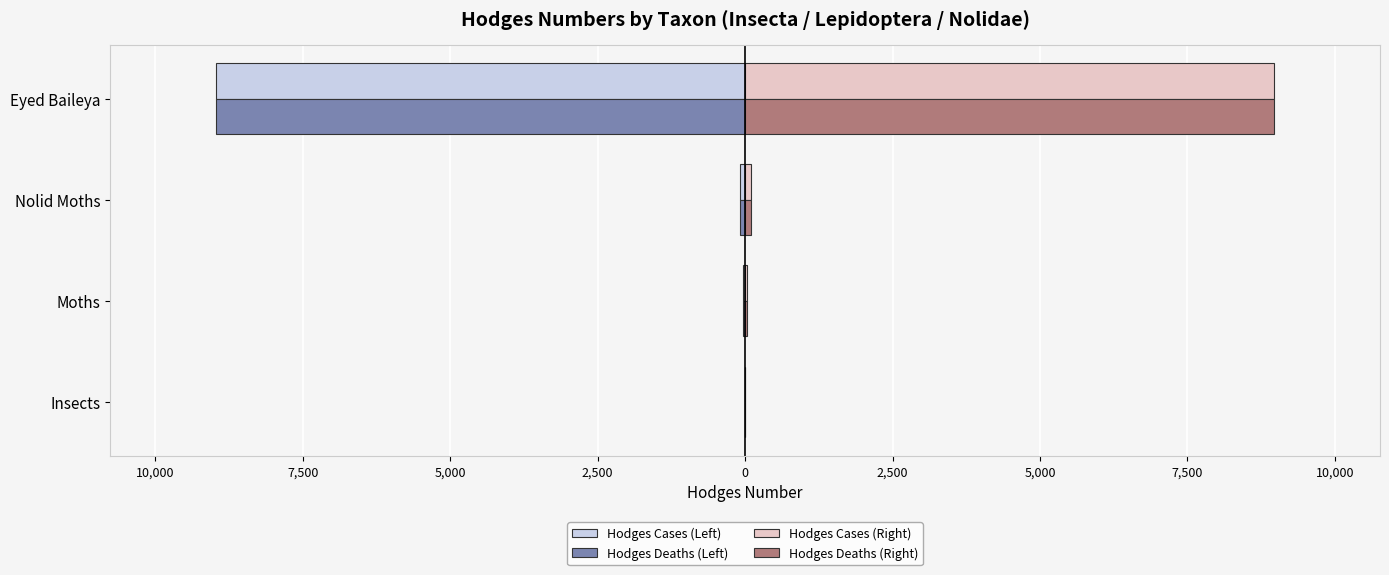

Is it true that Hodges (Right) equals 153.6 at Nolid Moths?

False